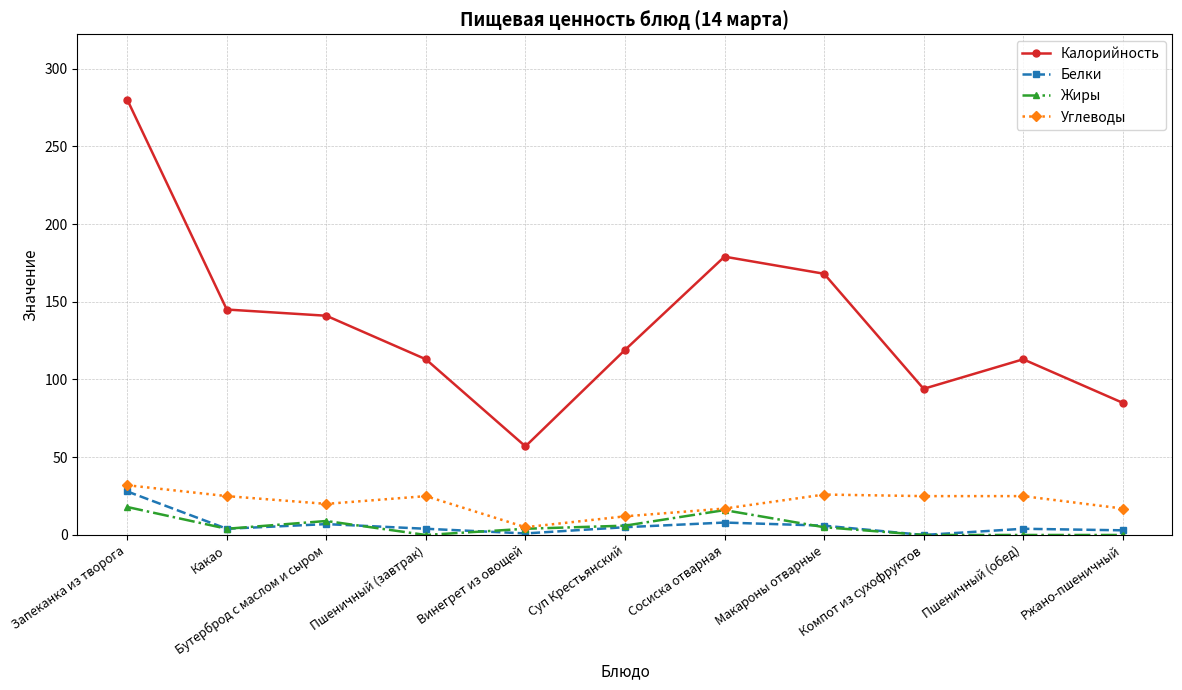

Read the Белки value at Запеканка из творога.

28